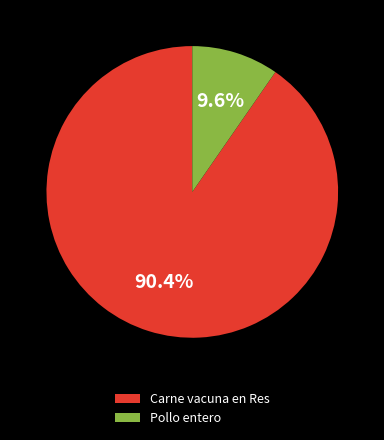

Is it true that Pollo entero is 10% of the pie?

True